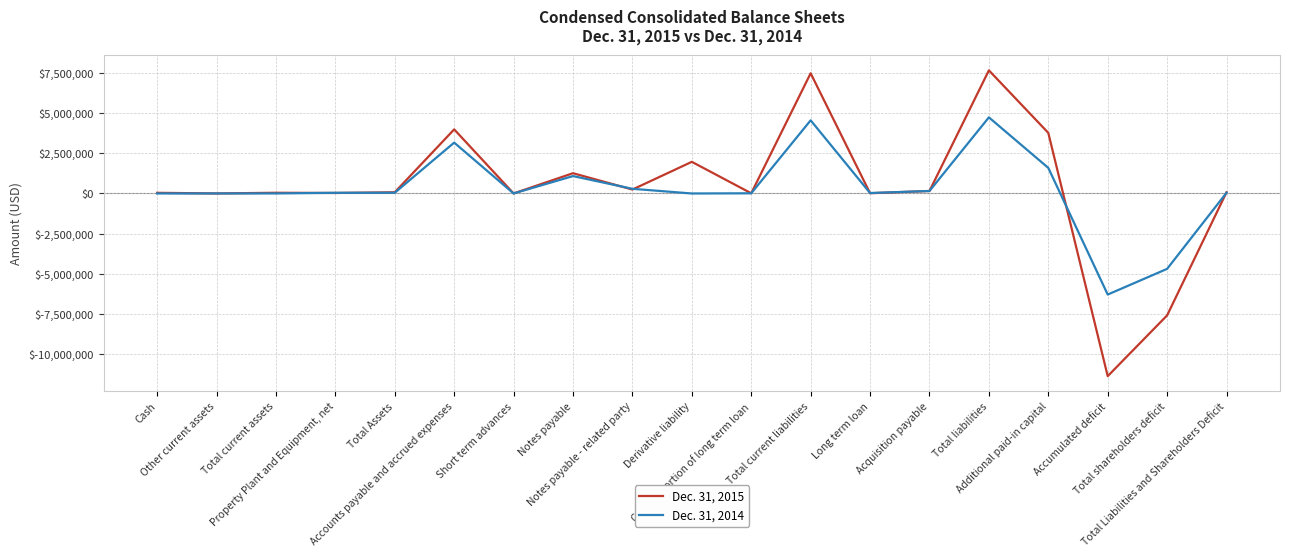

Read the Dec. 31, 2015 value at Notes payable - related party, to the nearest 50.

245000